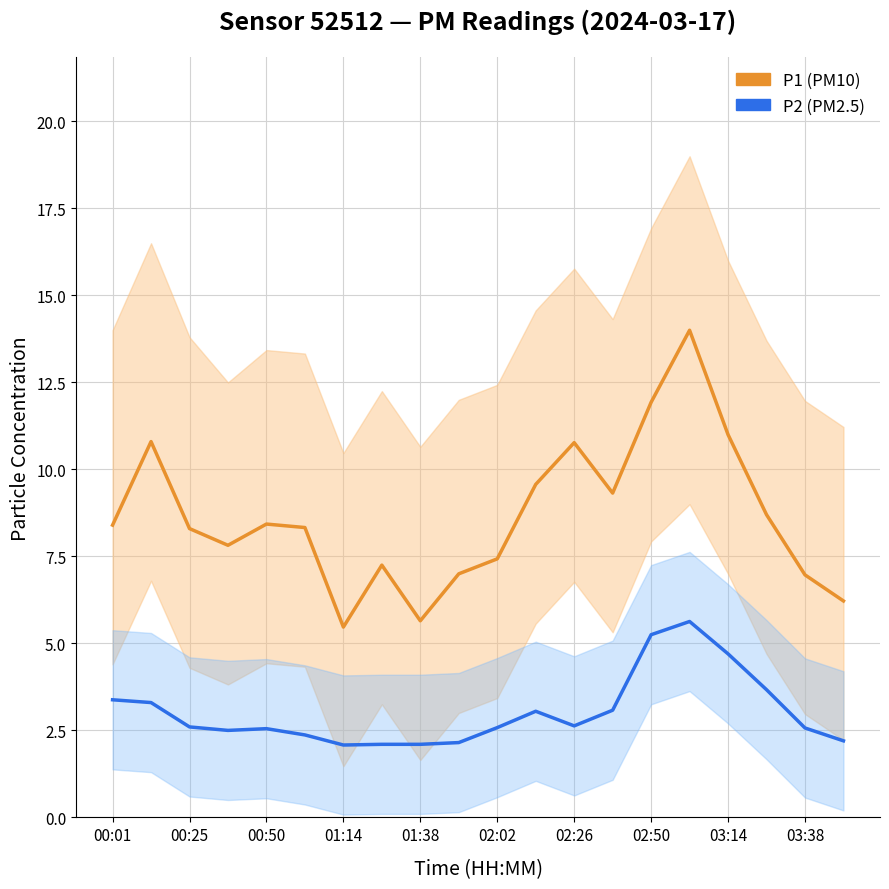

What is the spread (max minus min) of values at 02:50?

6.7